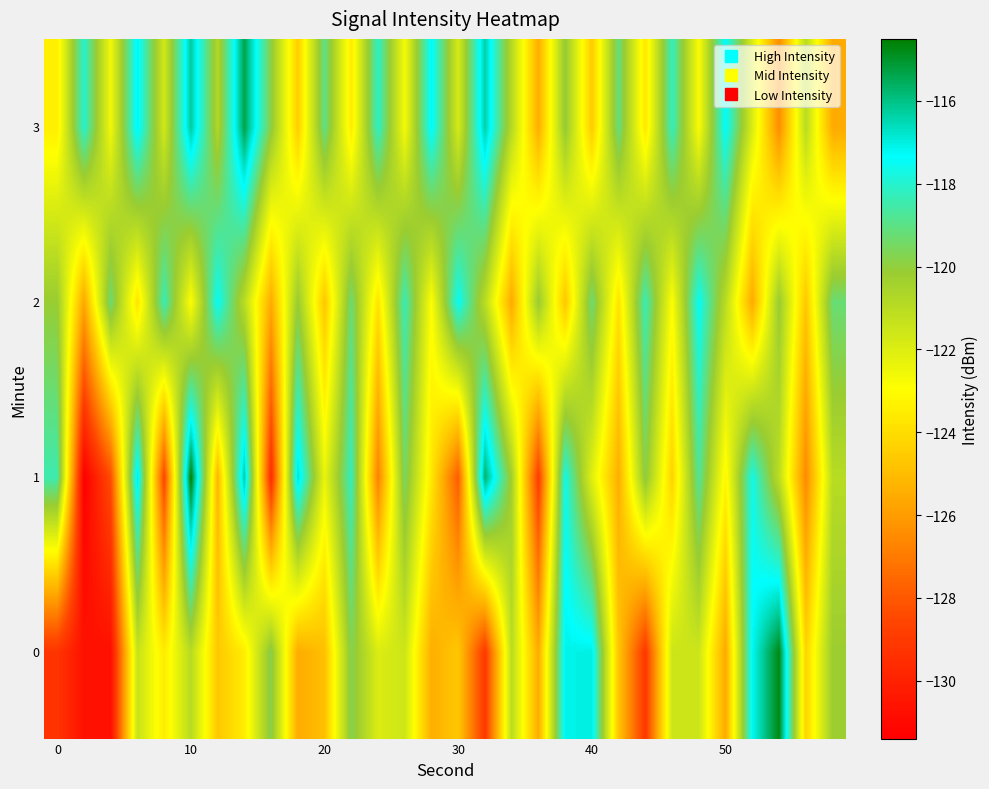

List the series in order of their overall mean, lowest first.

0, 1, 2, 3